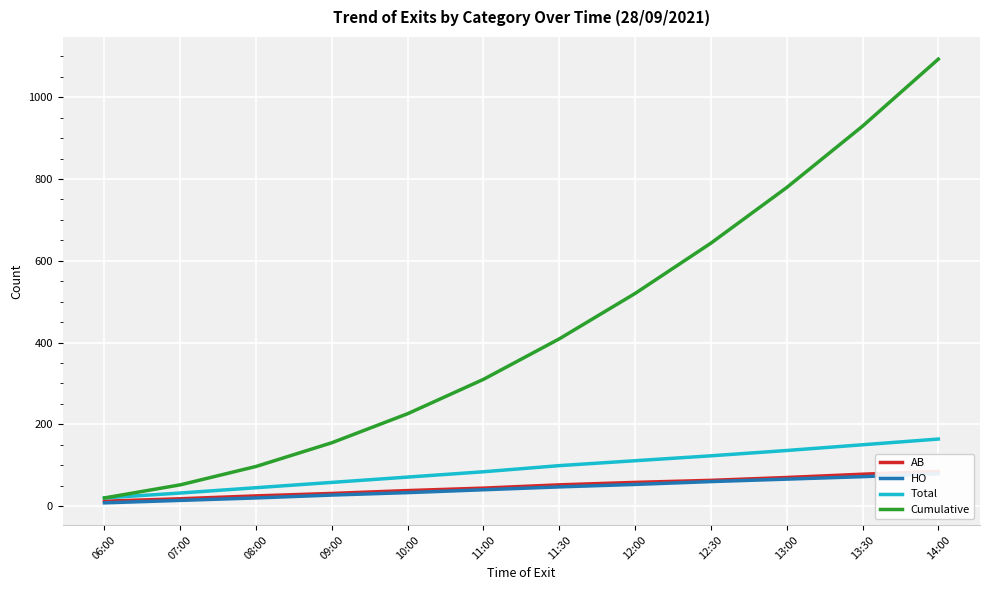

How many series are shown in this chart?

4